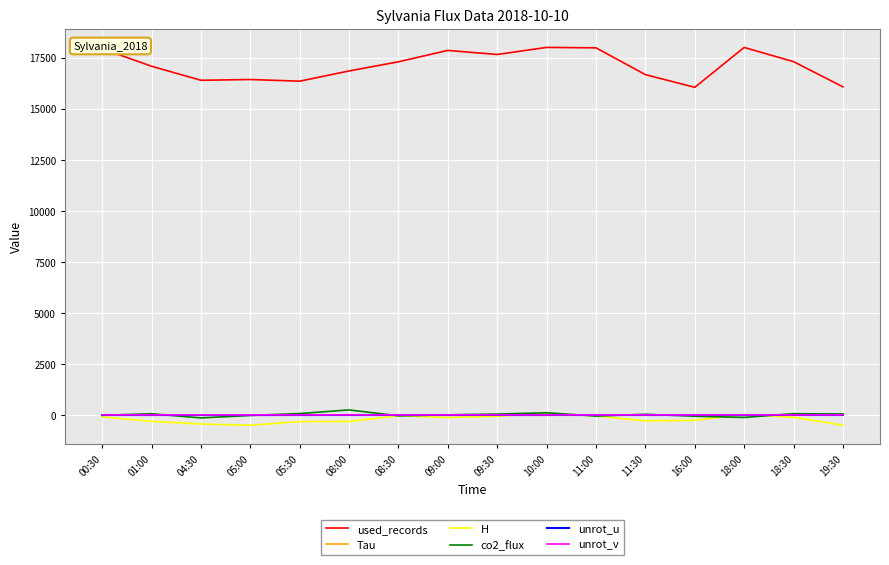

True or false: co2_flux has a value of -145.1 at 04:30.

True